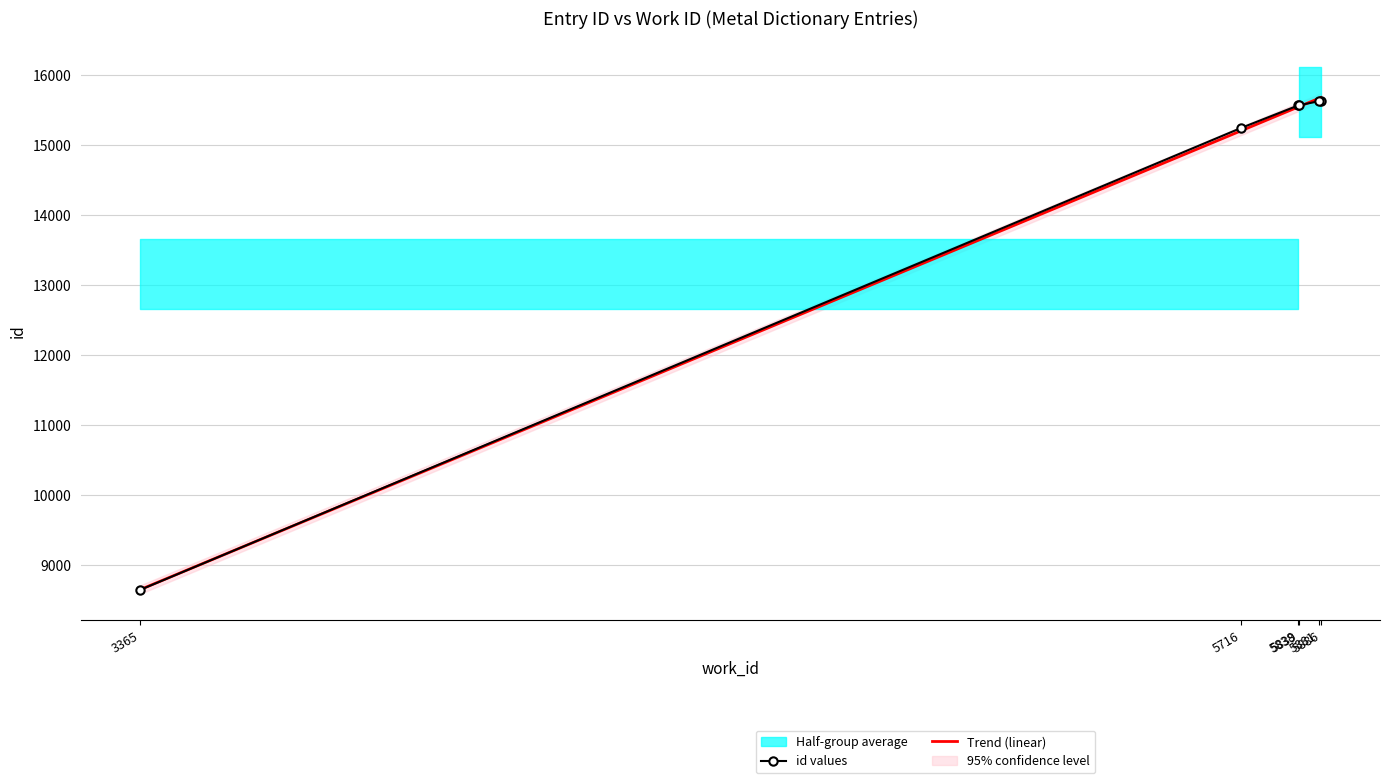

What is the minimum value shown in the chart?

8639